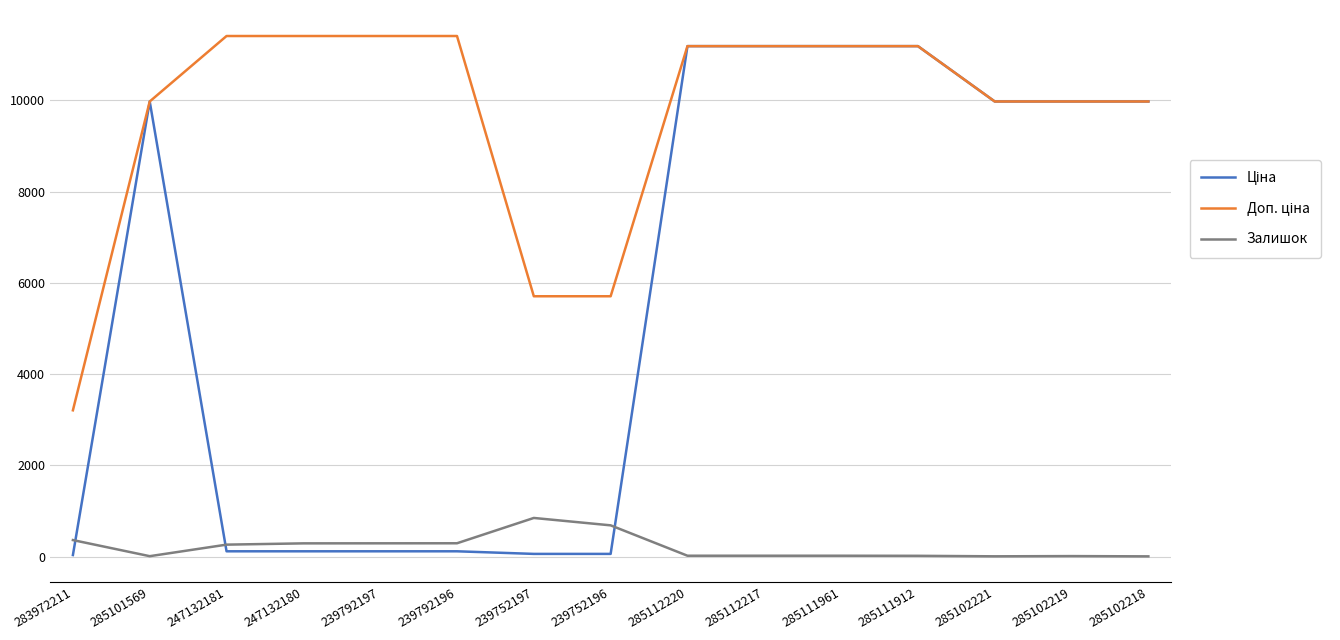

What is the sum of all Залишок values?

3104.0